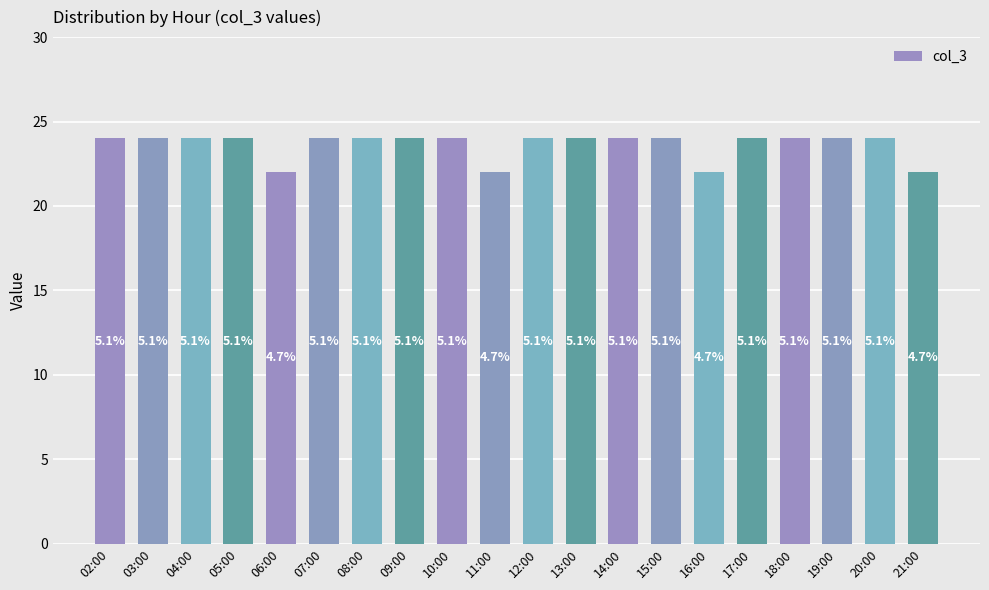

How many bars are there in total?

20